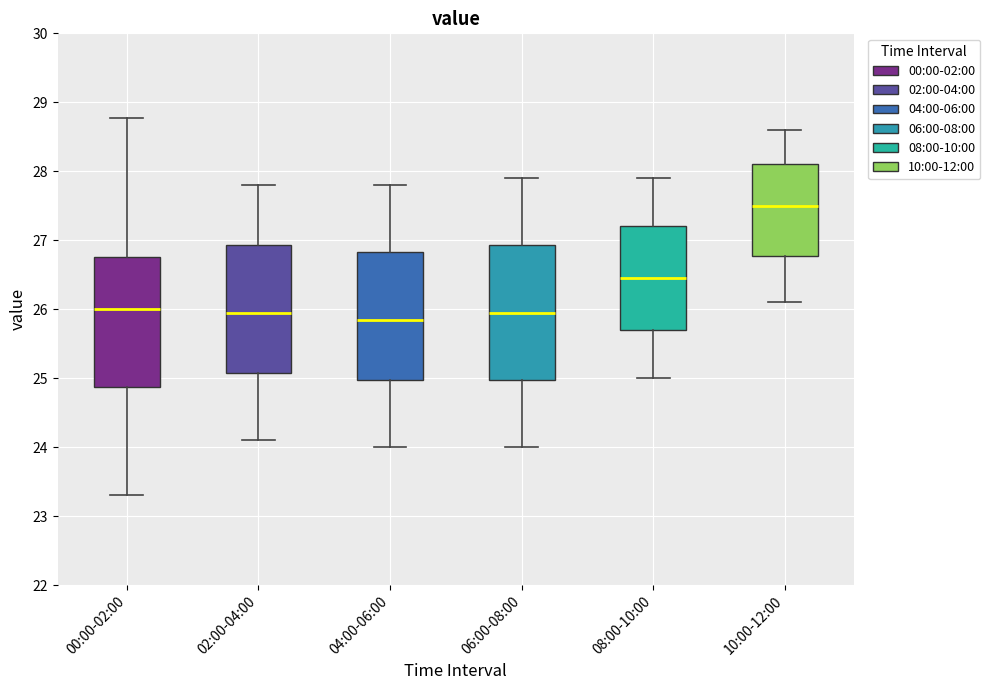

Where is the lower edge of the box for 06:00-08:00 on the y-axis? The values are not printed on the chart, so give them approximately, as read against the axis.

25.0